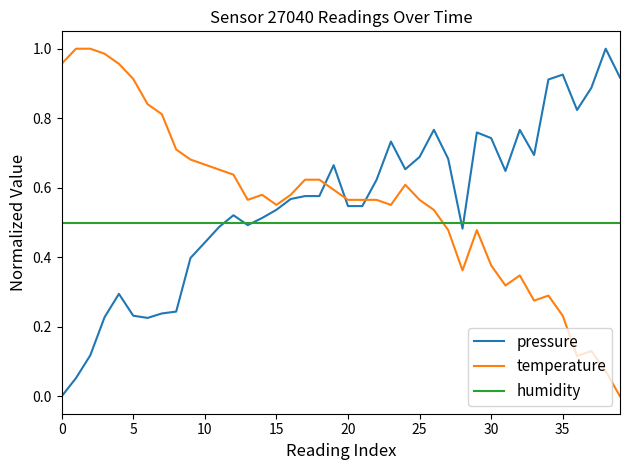

How many times do pressure and temperature cross each other?

3